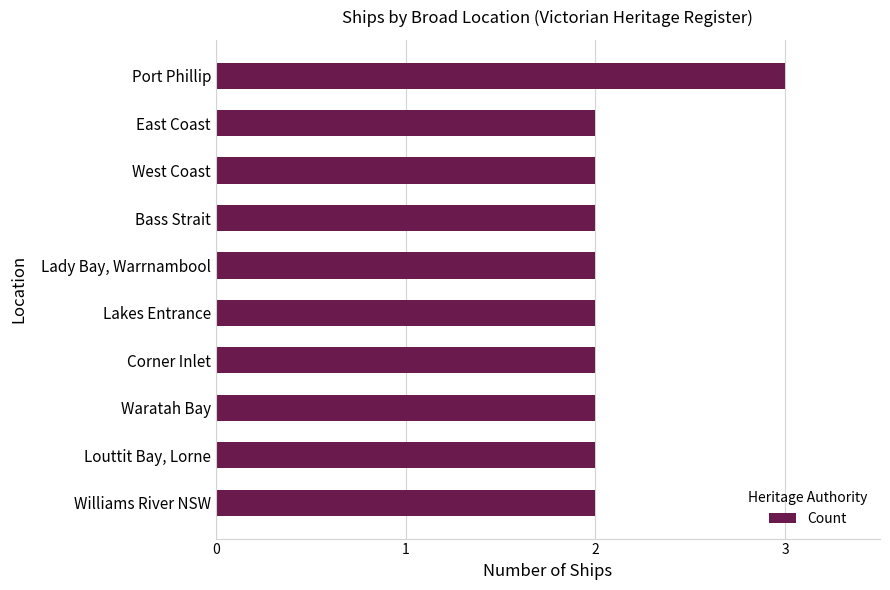

What is the label of the 4th bar from the bottom?

Corner Inlet